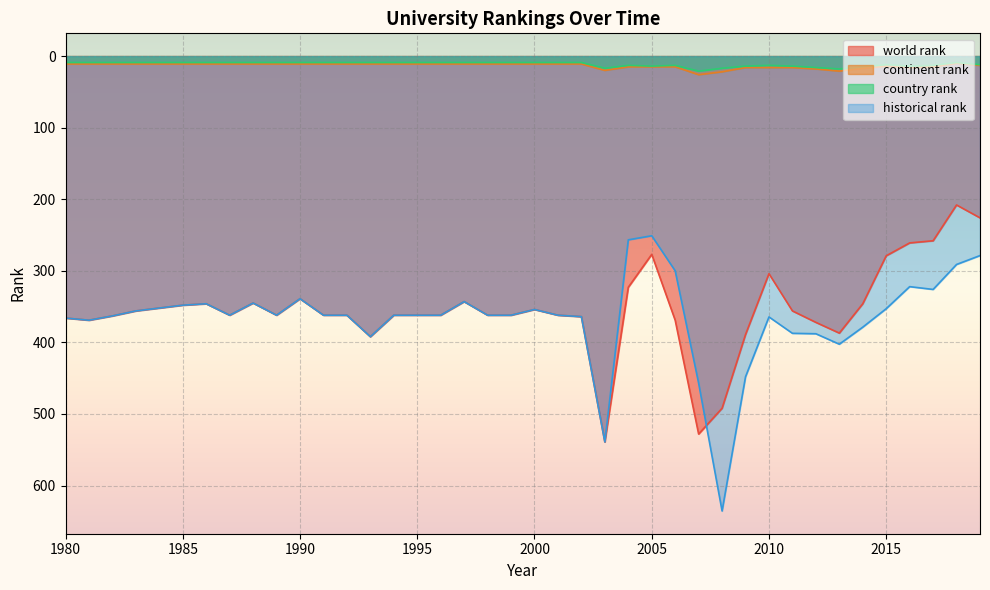

Where is country rank nearest to the value 15?

2014